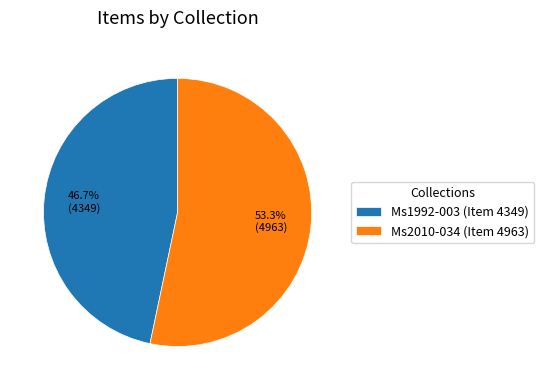

How many segments does this pie chart have?

2